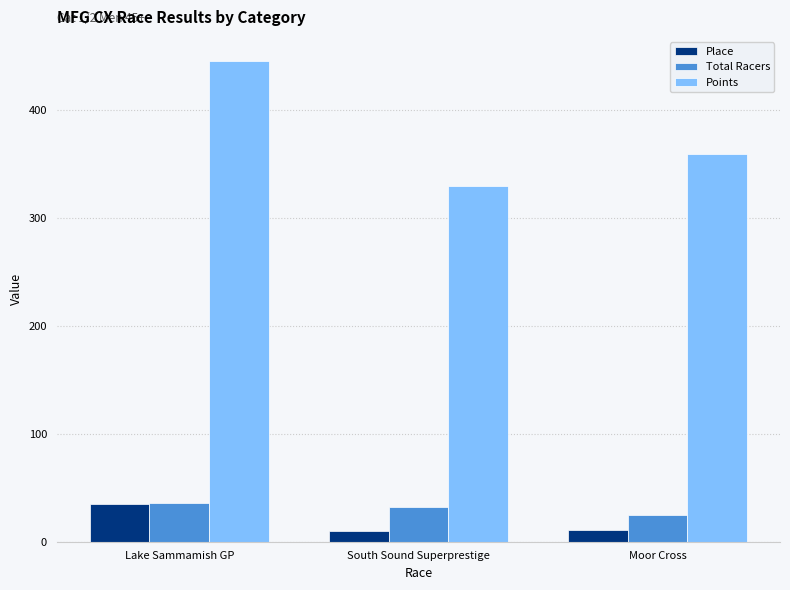

What is the average value of the Total Racers series?

31.0